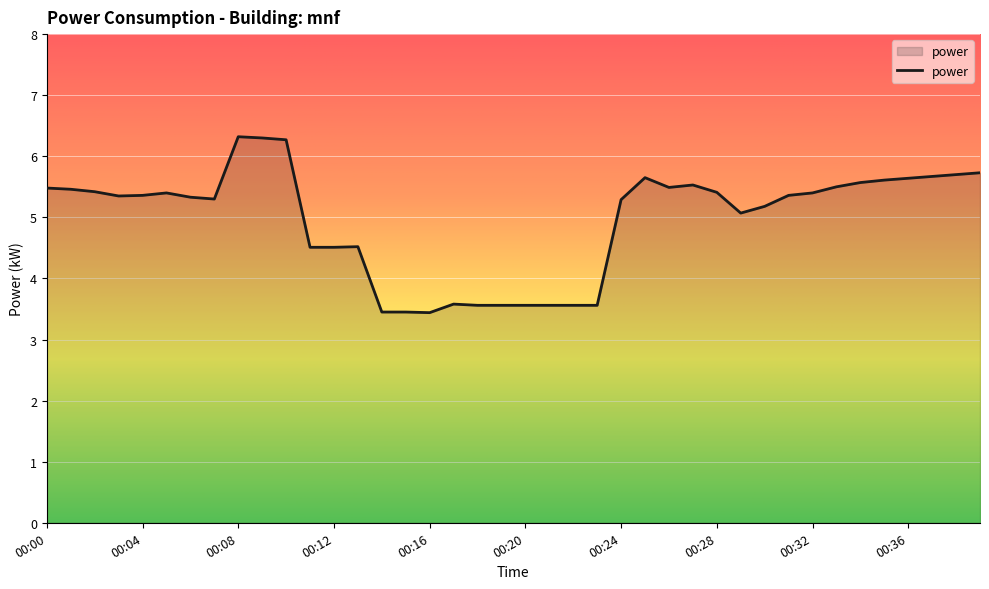

What is the difference between the maximum and minimum values?

2.9